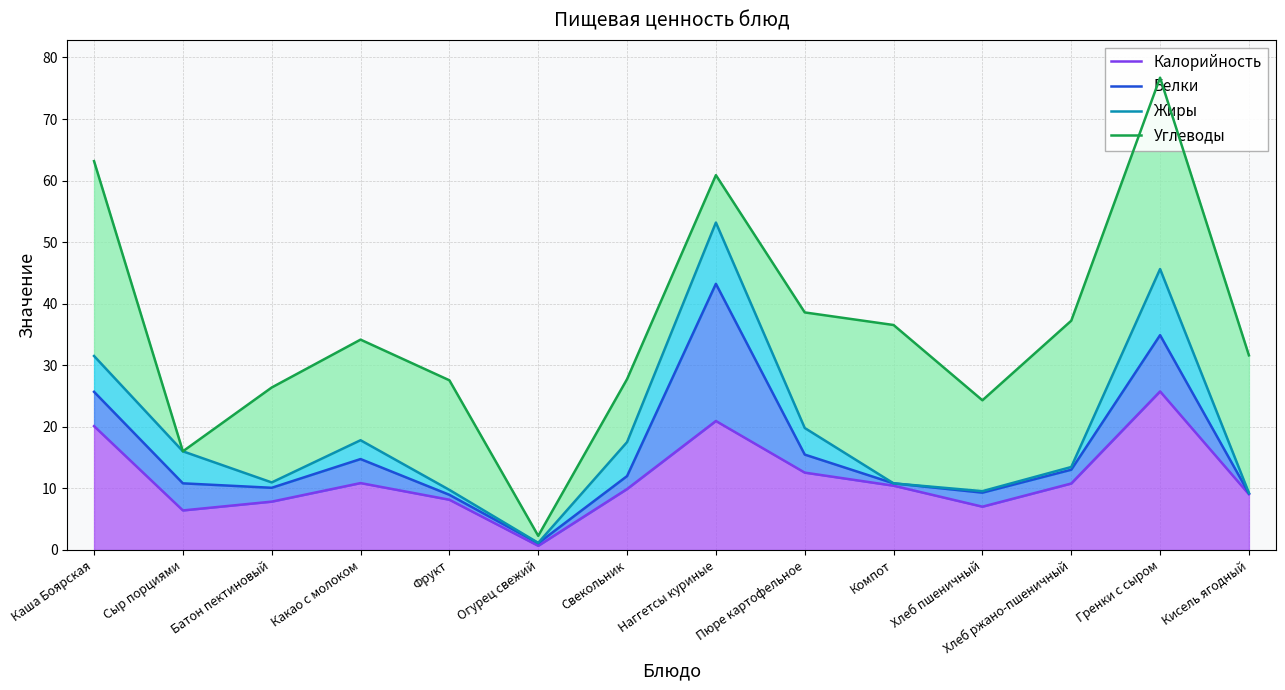

What is the minimum value shown in the chart?

0.7